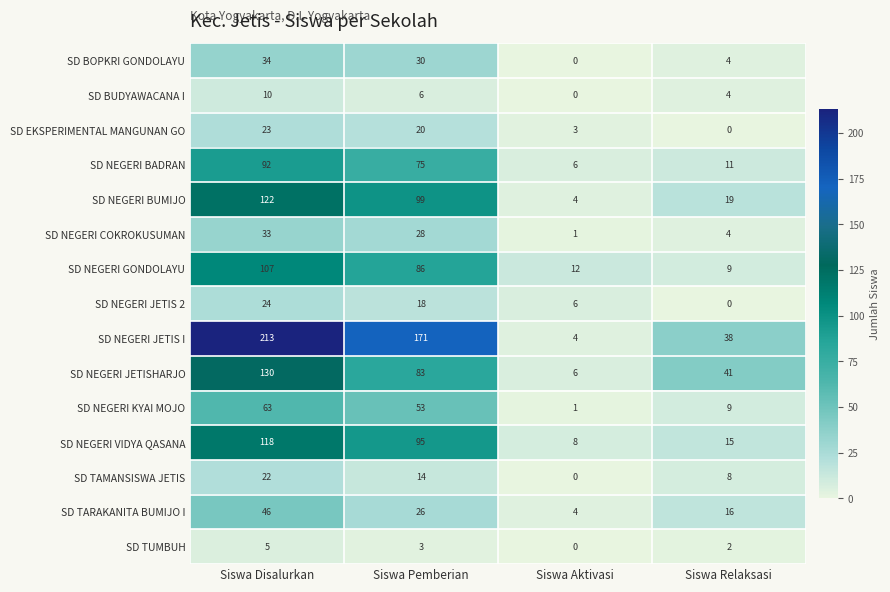

Rank the series by their maximum value, from lowest to highest.

SD TUMBUH, SD BUDYAWACANA I, SD TAMANSISWA JETIS, SD EKSPERIMENTAL MANGUNAN GO, SD NEGERI JETIS 2, SD NEGERI COKROKUSUMAN, SD BOPKRI GONDOLAYU, SD TARAKANITA BUMIJO I, SD NEGERI KYAI MOJO, SD NEGERI BADRAN, SD NEGERI GONDOLAYU, SD NEGERI VIDYA QASANA, SD NEGERI BUMIJO, SD NEGERI JETISHARJO, SD NEGERI JETIS I